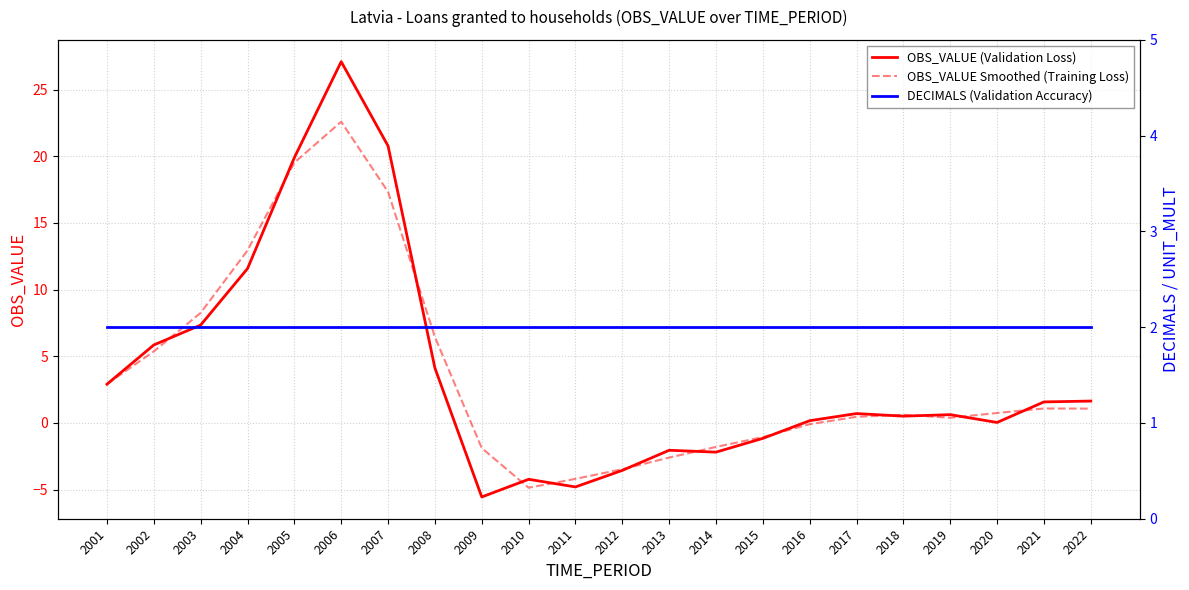

What is the value of the OBS_VALUE Smoothed (Training Loss) point at the 11th from the left?

-4.2